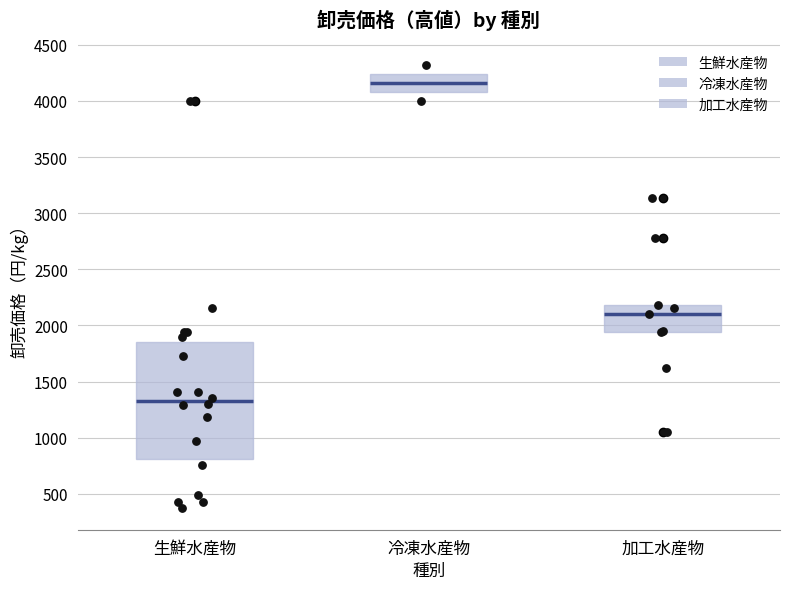

Comparing the boxes themselves (not the whiskers), which one is the tallest?

生鮮水産物